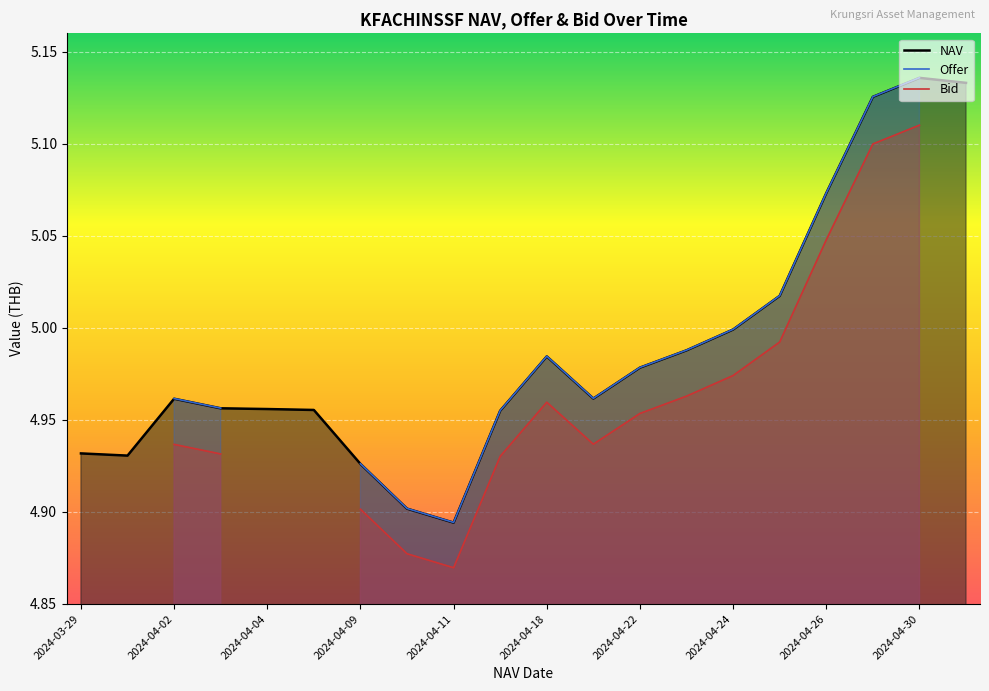

Which series has the widest spread of values?

Offer